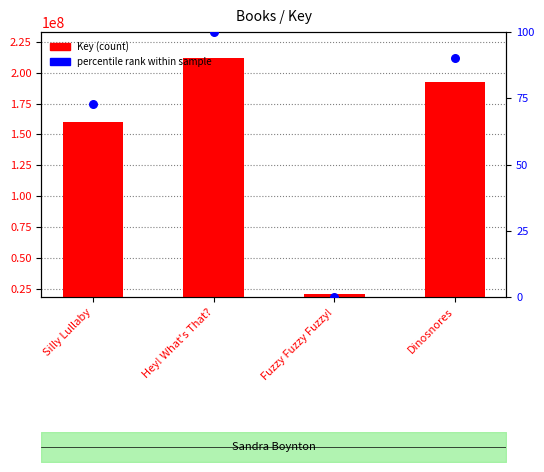

Which series reaches the maximum Y coordinate?

Key (count)